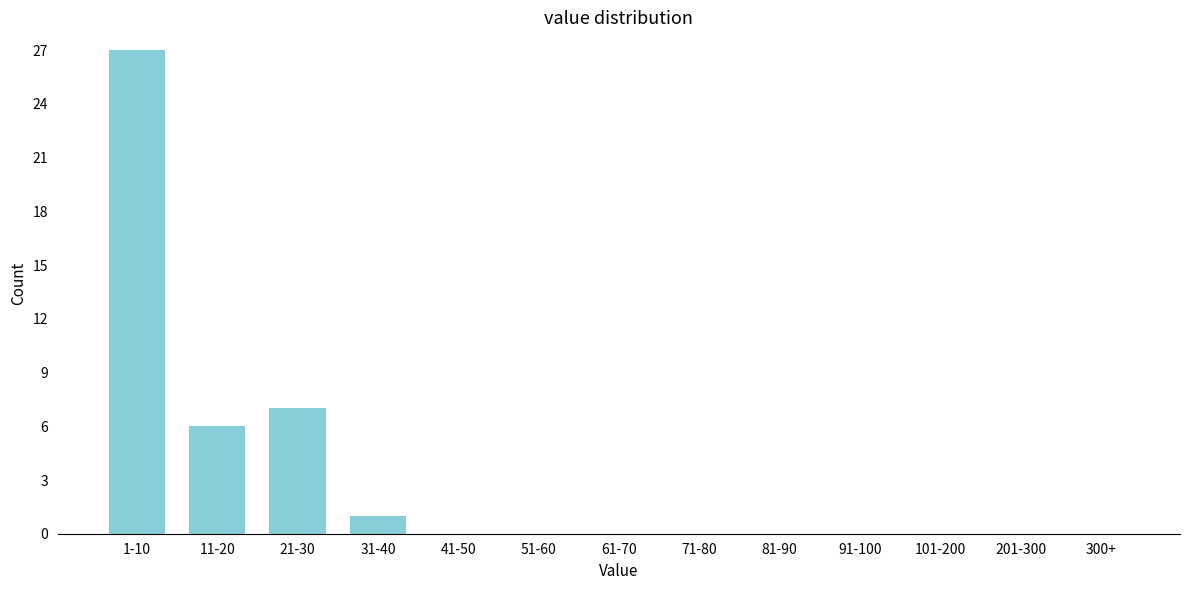

Reading right to left, transcribe all the data shown in this chart.

300+=0	201-300=0	101-200=0	91-100=0	81-90=0	71-80=0	61-70=0	51-60=0	41-50=0	31-40=1	21-30=7	11-20=6	1-10=27